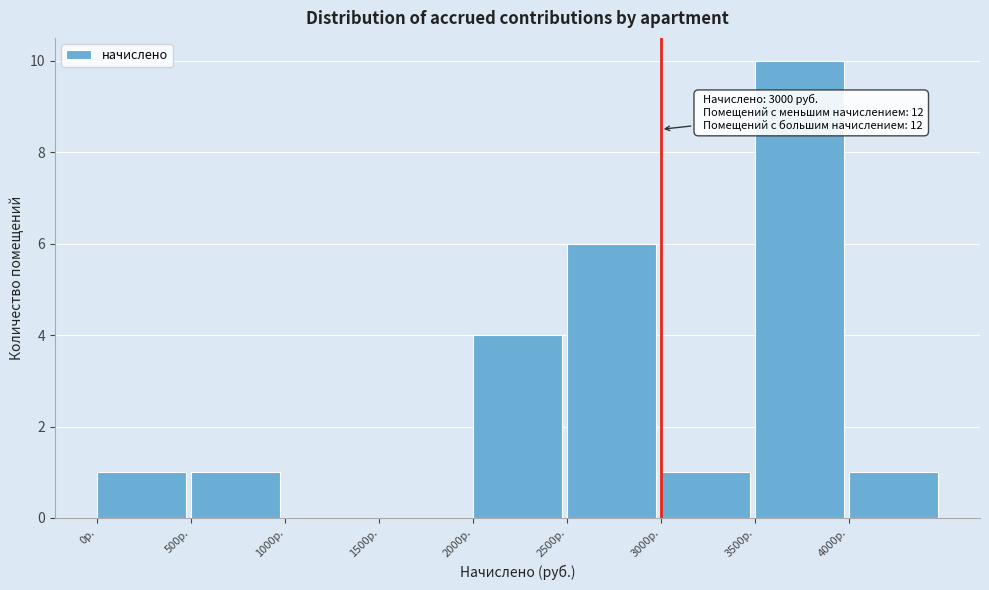

Which range on the x-axis has the tallest bar?

3500 to 4000